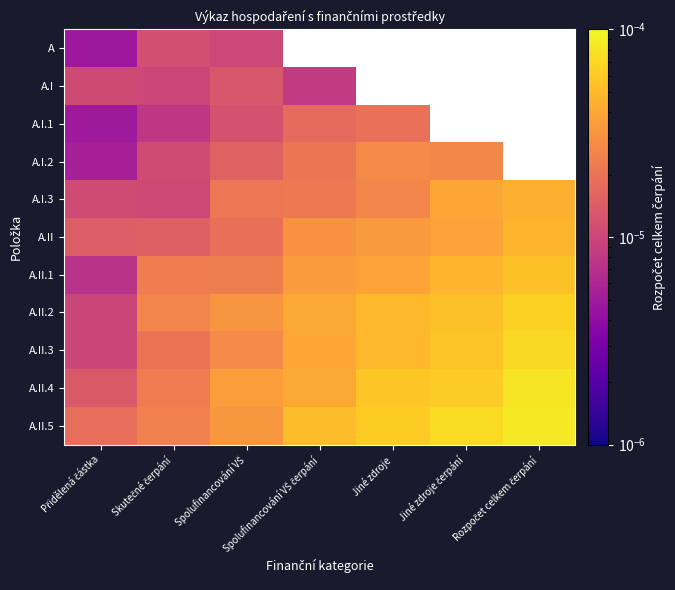

Is the value of A.I.3 at Rozpočet celkem čerpání greater than the value of A.II.2 at Skutečné čerpání?

Yes